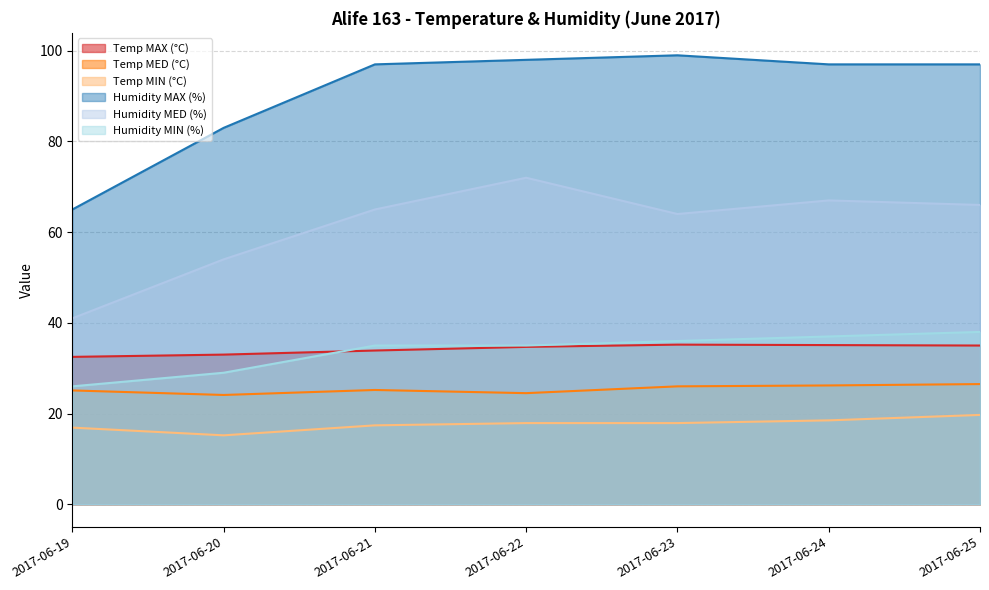

Reading left to right, transcribe all the data shown in this chart.

Temp MAX (°C): 32.5	33.0	33.9	34.7	35.2	35.1	35.0
Temp MED (°C): 25.1	24.1	25.2	24.5	26.0	26.2	26.5
Temp MIN (°C): 16.9	15.2	17.4	17.9	17.9	18.5	19.7
Humidity MAX (%): 65.0	83.0	97.0	98.0	99.0	97.0	97.0
Humidity MED (%): 41.0	54.0	65.0	72.0	64.0	67.0	66.0
Humidity MIN (%): 26.0	29.0	35.0	35.0	36.0	37.0	38.0